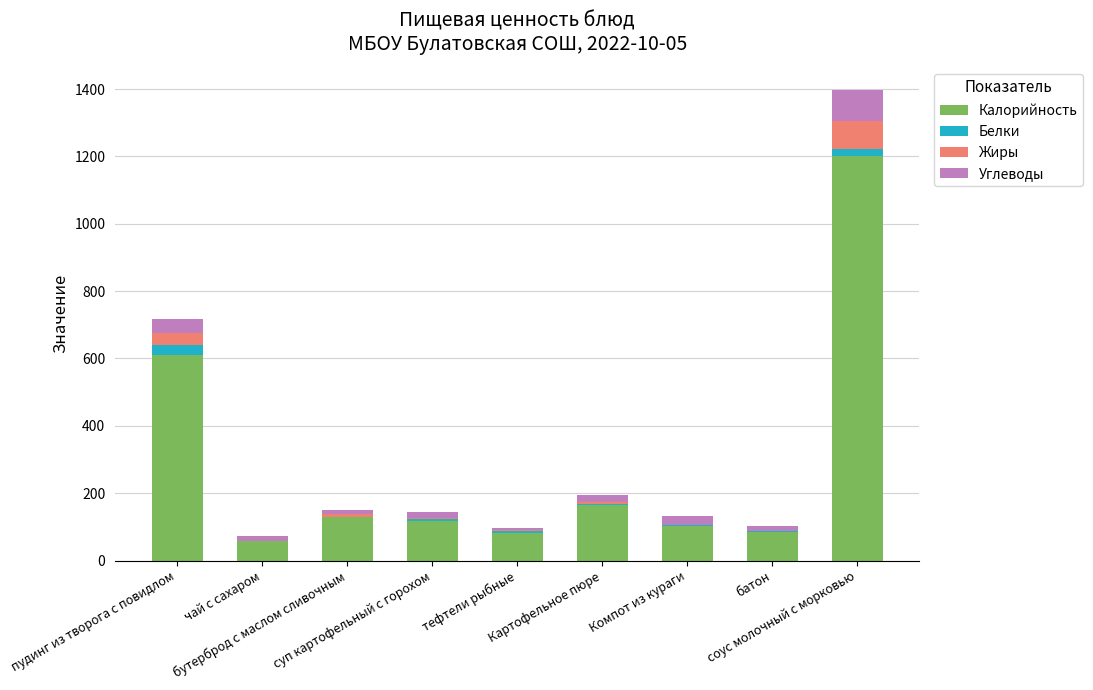

Between пудинг из творога с повидлом and суп картофельный с горохом, which series saw the biggest shift?

Калорийность